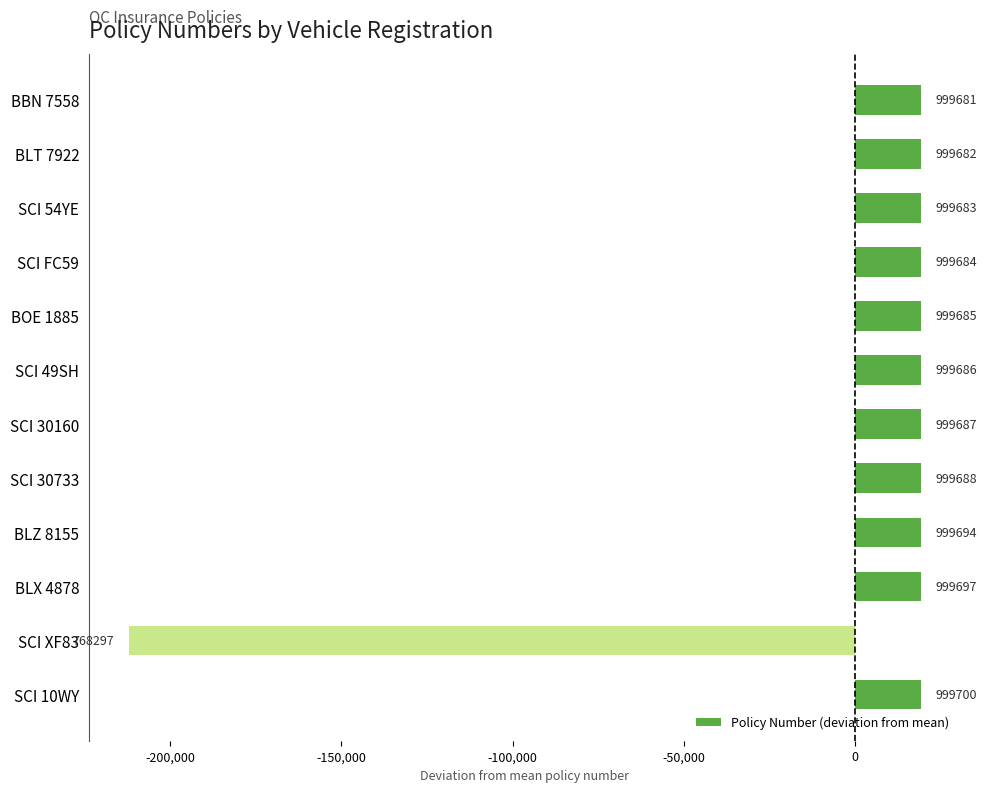

Does the chart contain any negative values?

Yes